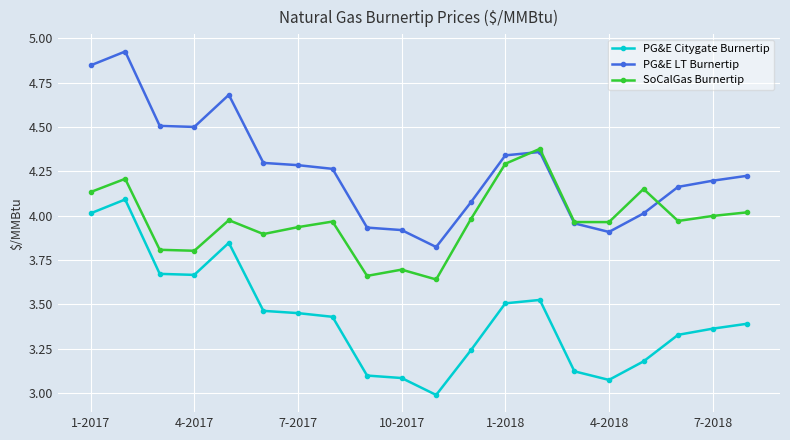

Does the chart display data point markers on the line(s)?

Yes